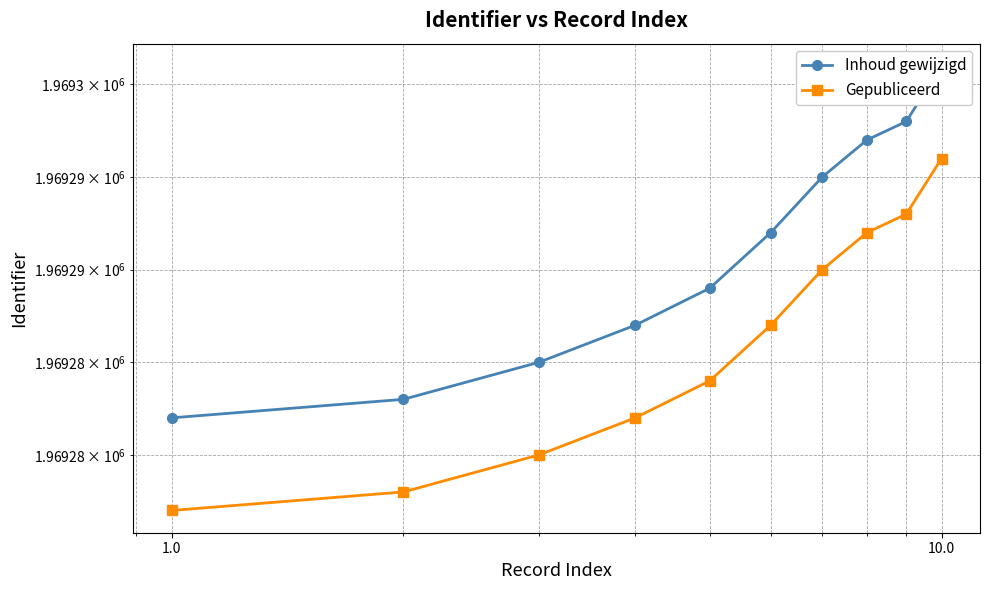

Is the value of Inhoud gewijzigd at 100.0 greater than the value of Gepubliceerd at 9?

No